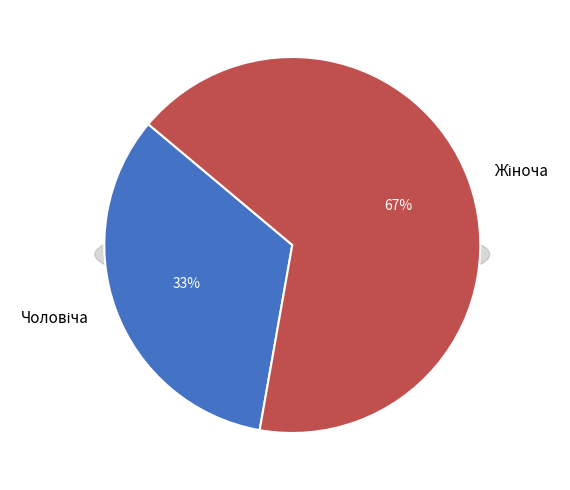

Is it true that Чоловіча is 33% of the pie?

True